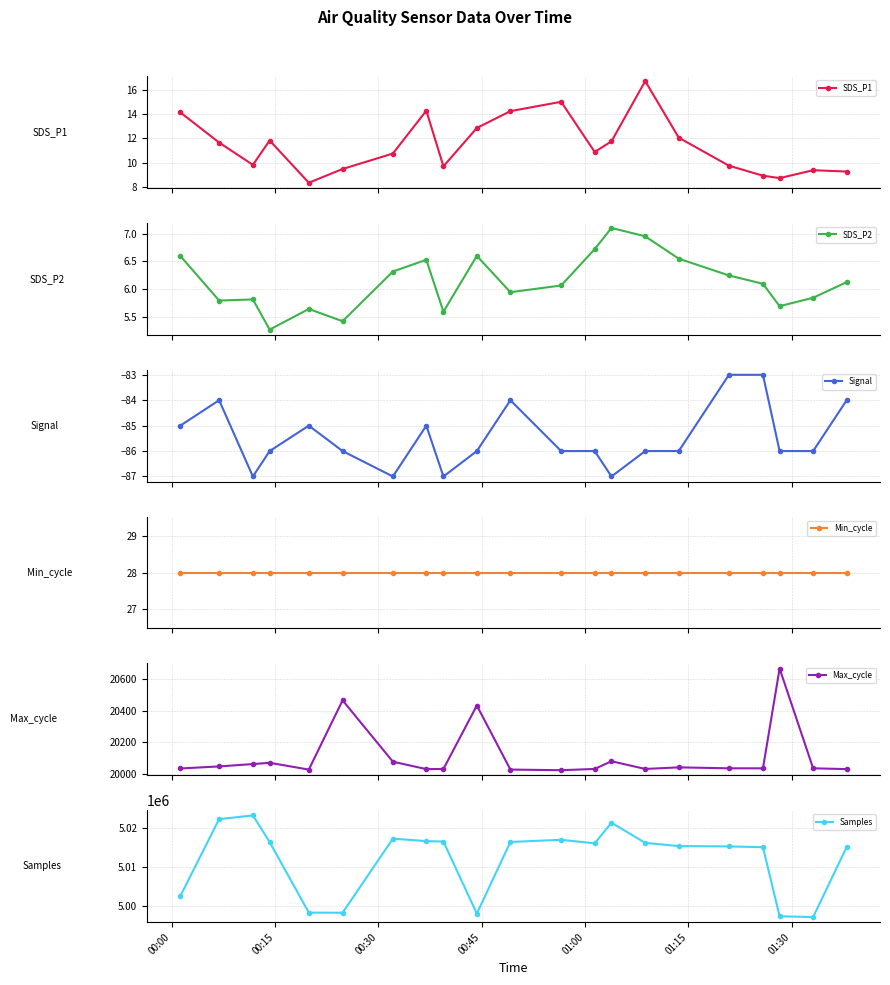

What is the minimum value for SDS_P2?

5.3